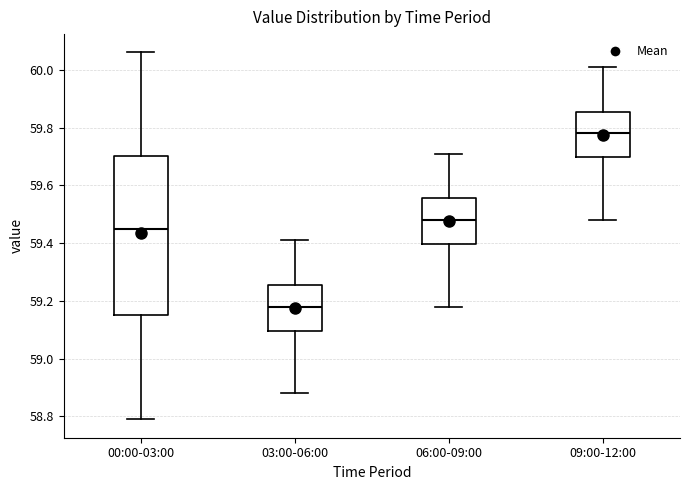

Comparing the boxes themselves (not the whiskers), which one is the tallest?

00:00-03:00